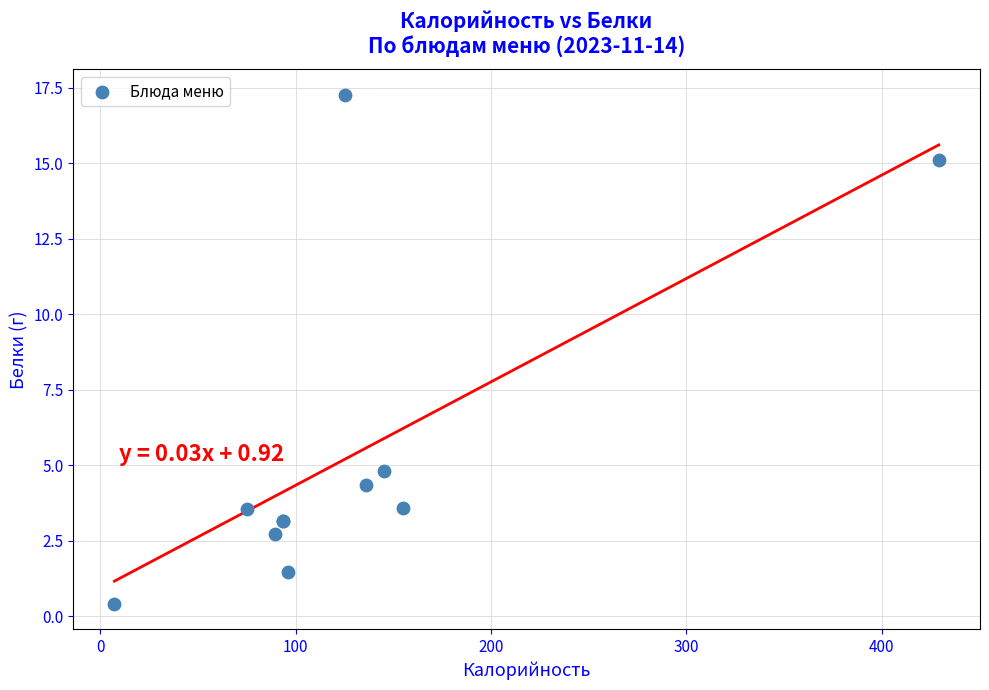

What Y value in the scatter plot is closest to 8?

4.8